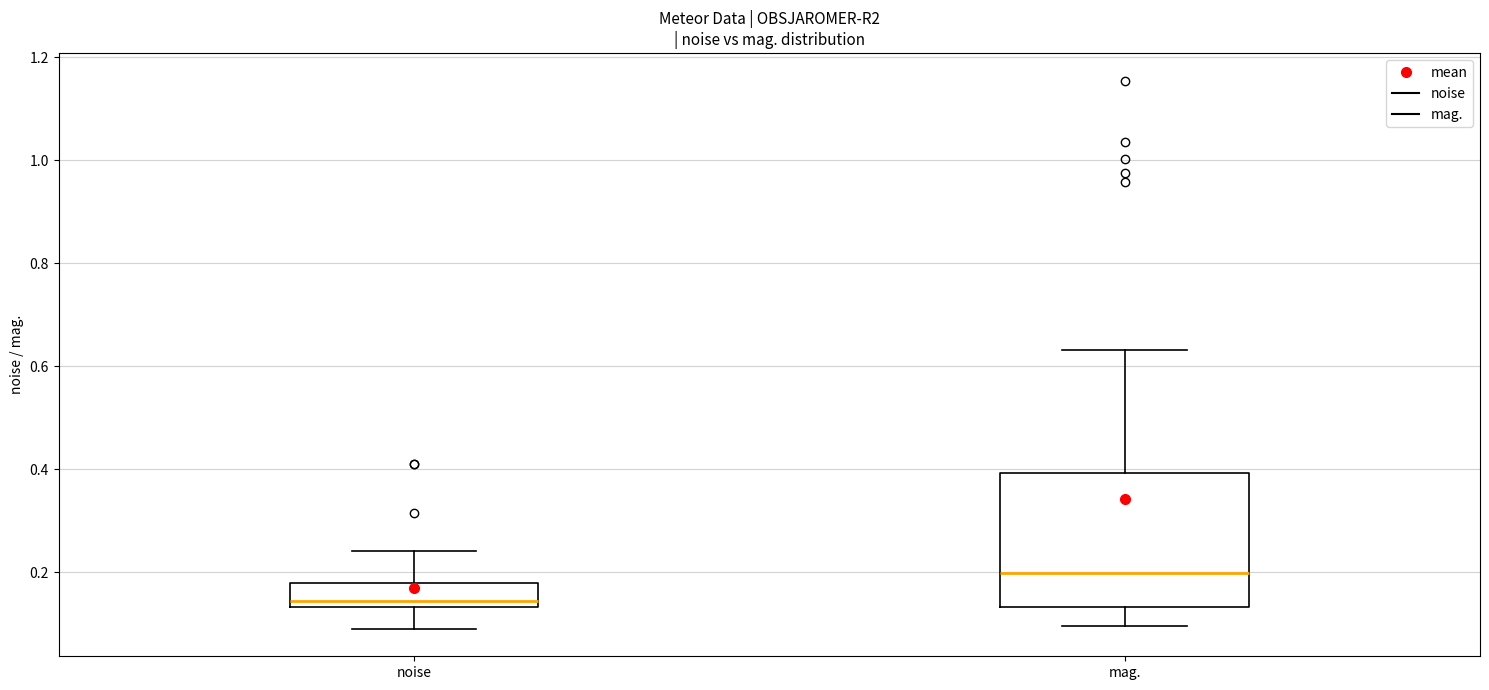

Reading left to right, transcribe this box plot: for each box, give where its median line is, the range the box spans, and where its two whiskers end, as read against the y-axis. The values are not printed on the chart, so give them approximately, as read against the axis.

noise: median 0.14 (just above the box's lower edge), box 0.14 to 0.18, whiskers 0.08 to 0.24
mag.: median 0.20, box 0.14 to 0.40, whiskers 0.10 to 0.64